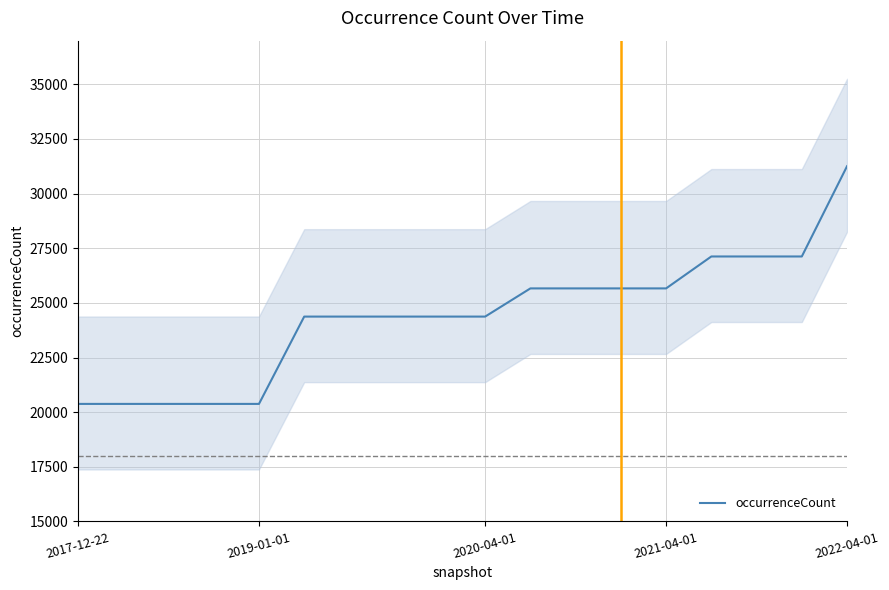

How many values are between 20377 and 25663?

14